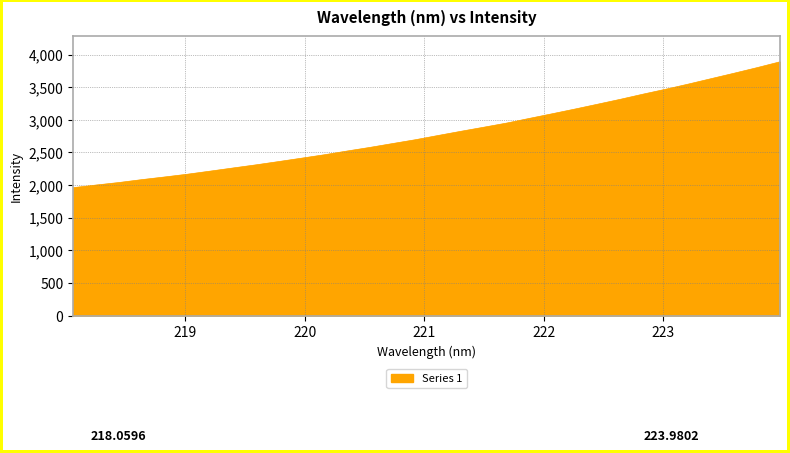

How many categories are shown in the chart?

32